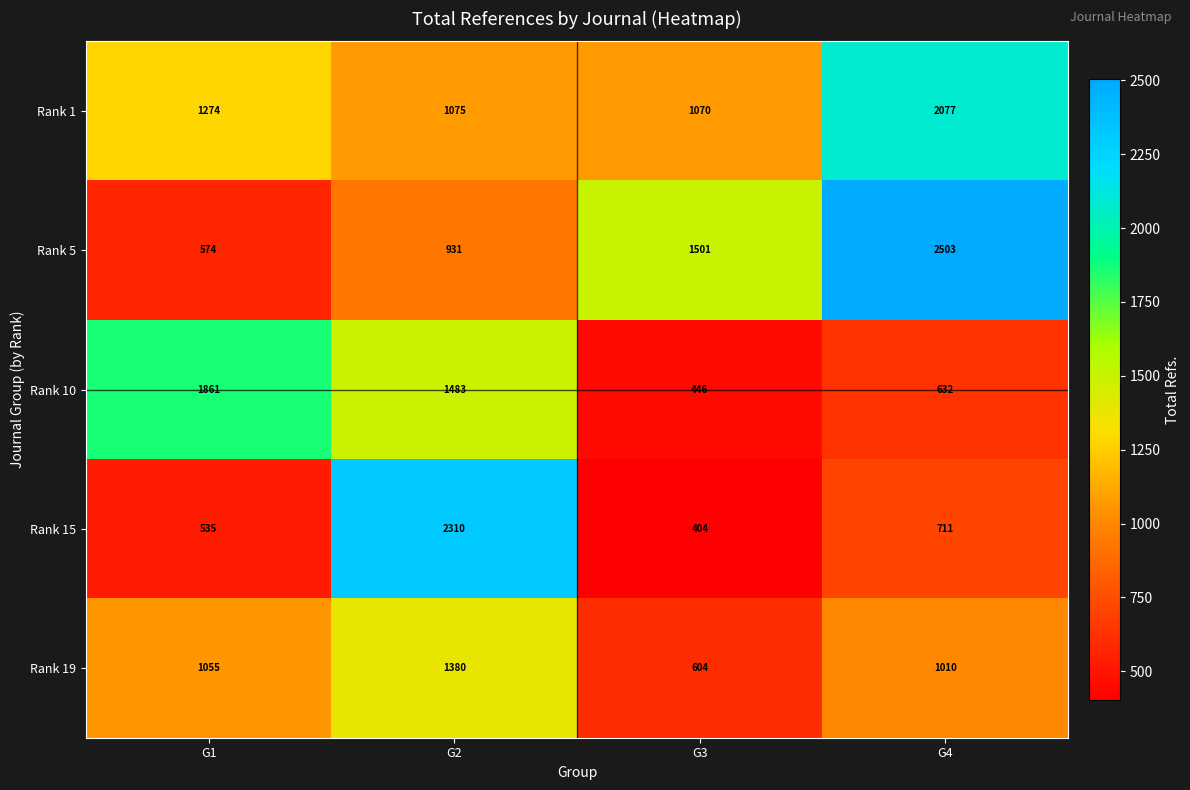

What is the maximum value shown in the chart?

2503